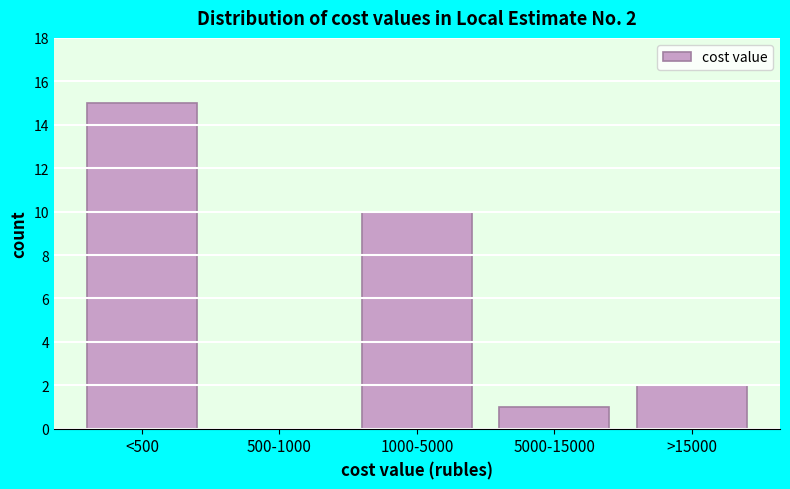

Reading right to left, transcribe all the data shown in this chart.

>15000=2	5000-15000=1	1000-5000=10	500-1000=0	<500=15